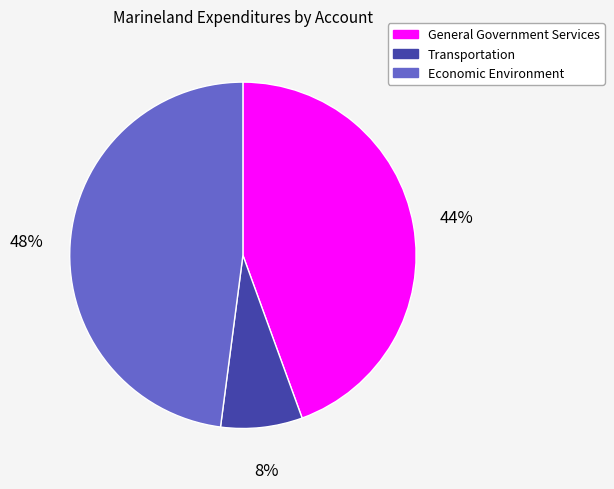

Combined, do General Government Services and Transportation account for over 50%?

Yes